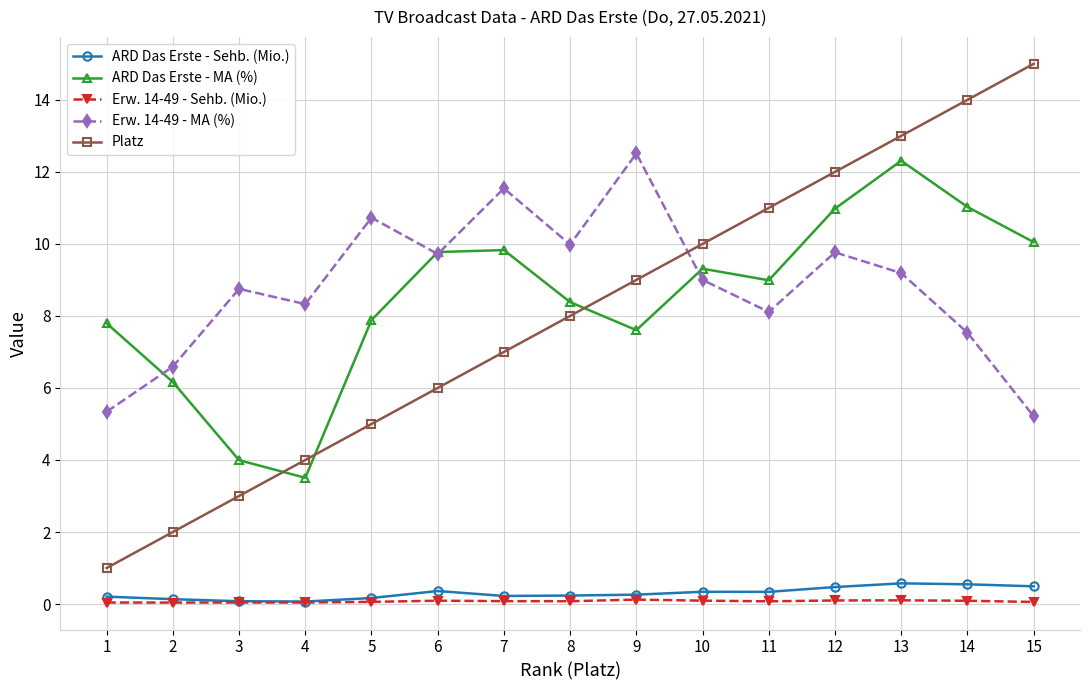

What is the value of the ARD Das Erste - Sehb. (Mio.) point at the 14th from the left?

0.5